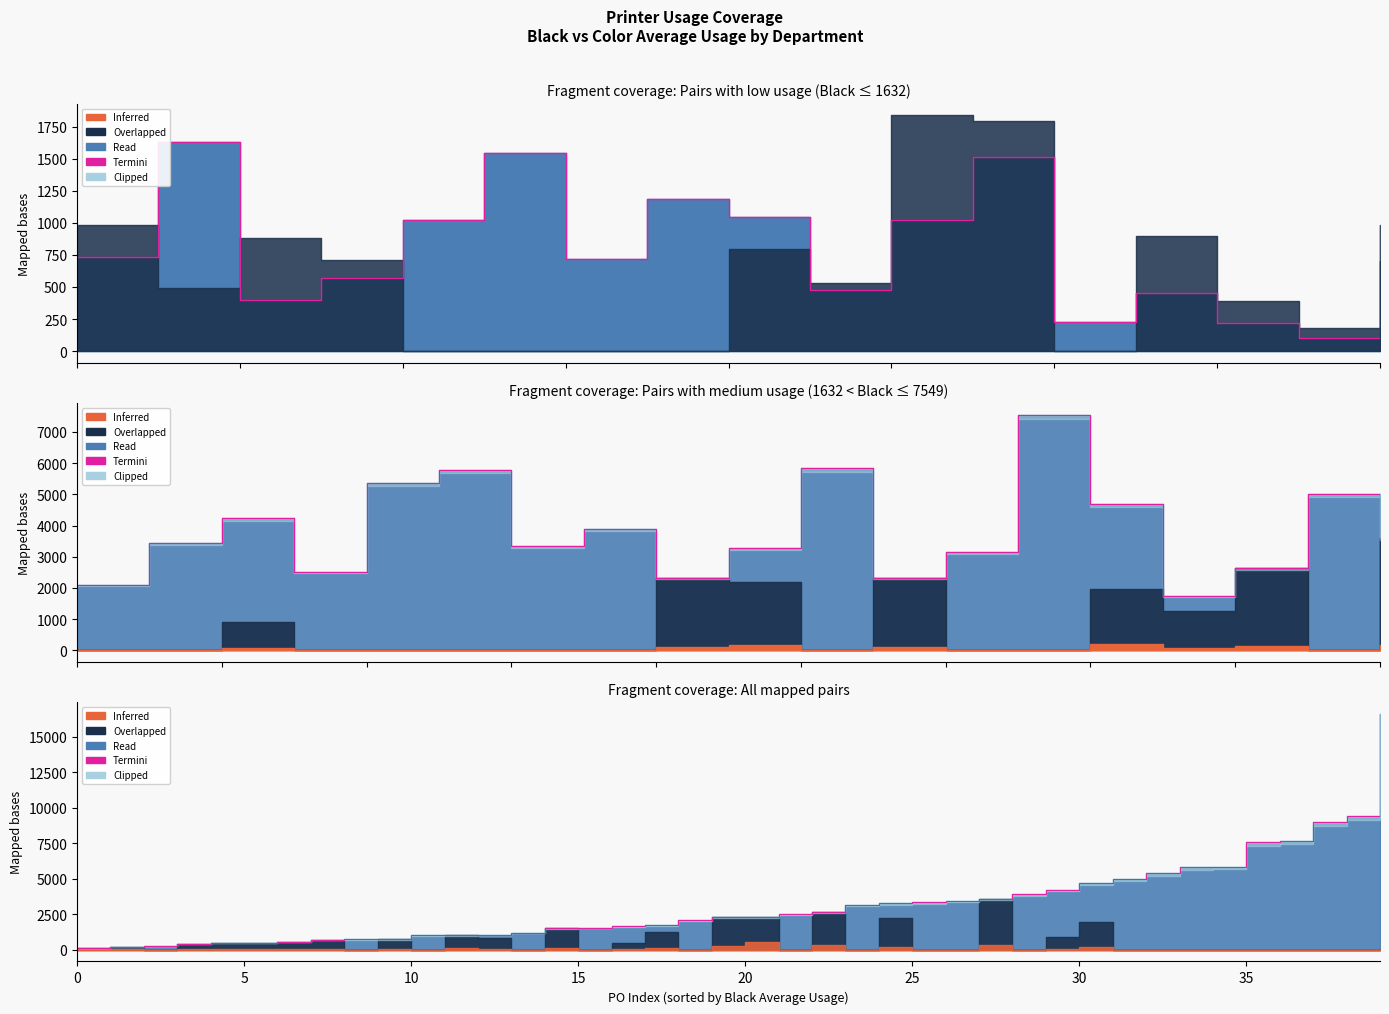

What is the change in value from 0 to 36?

+7545